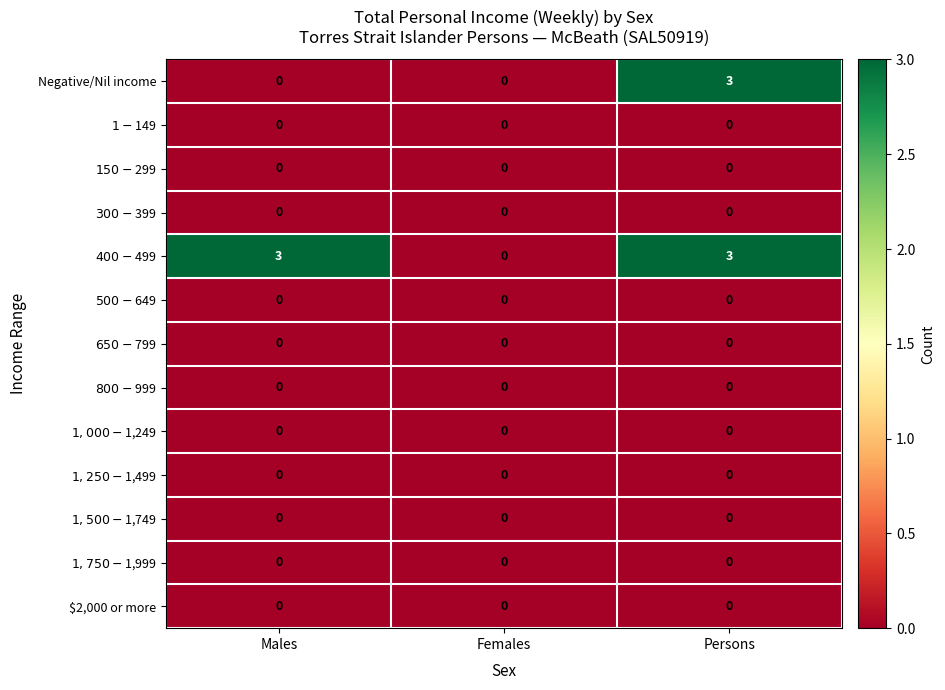

Which series changed the most between Males and Persons?

Negative/Nil income